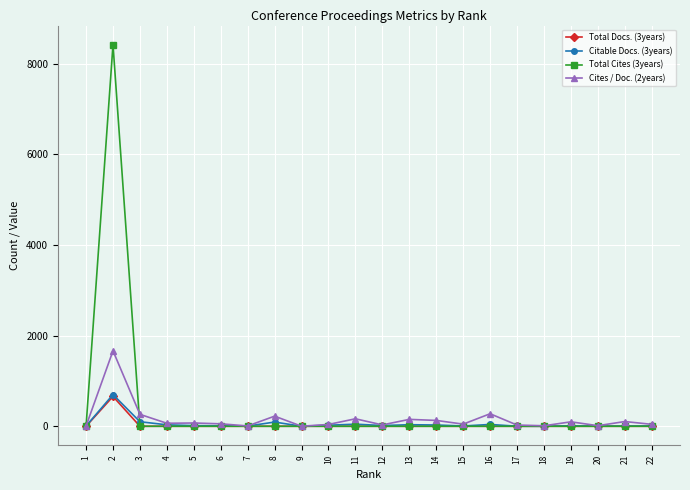

The value of Cites / Doc. (2years) at 11 is 165. True or false?

True